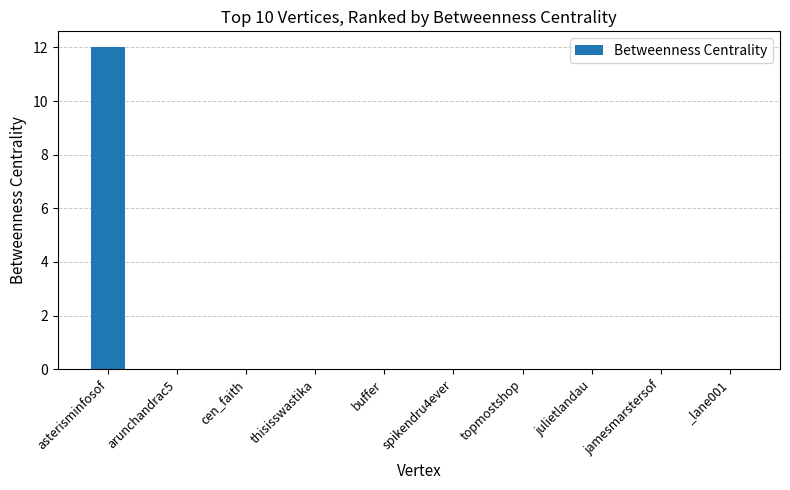

Is it true that the value at spikendru4ever is 8?

False